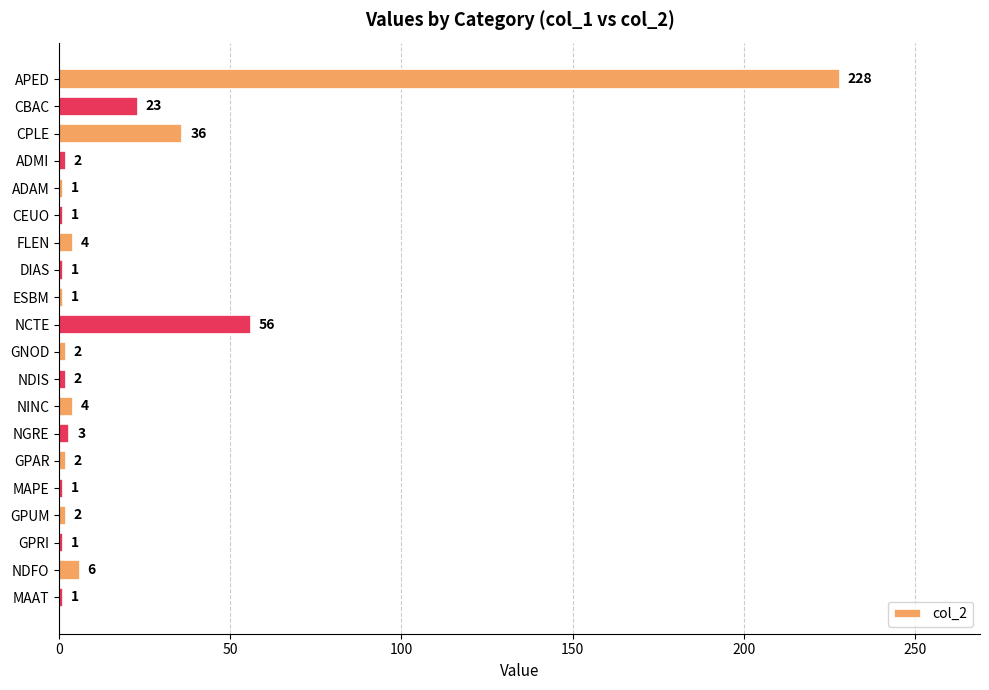

What is the difference between the maximum and minimum values?

227